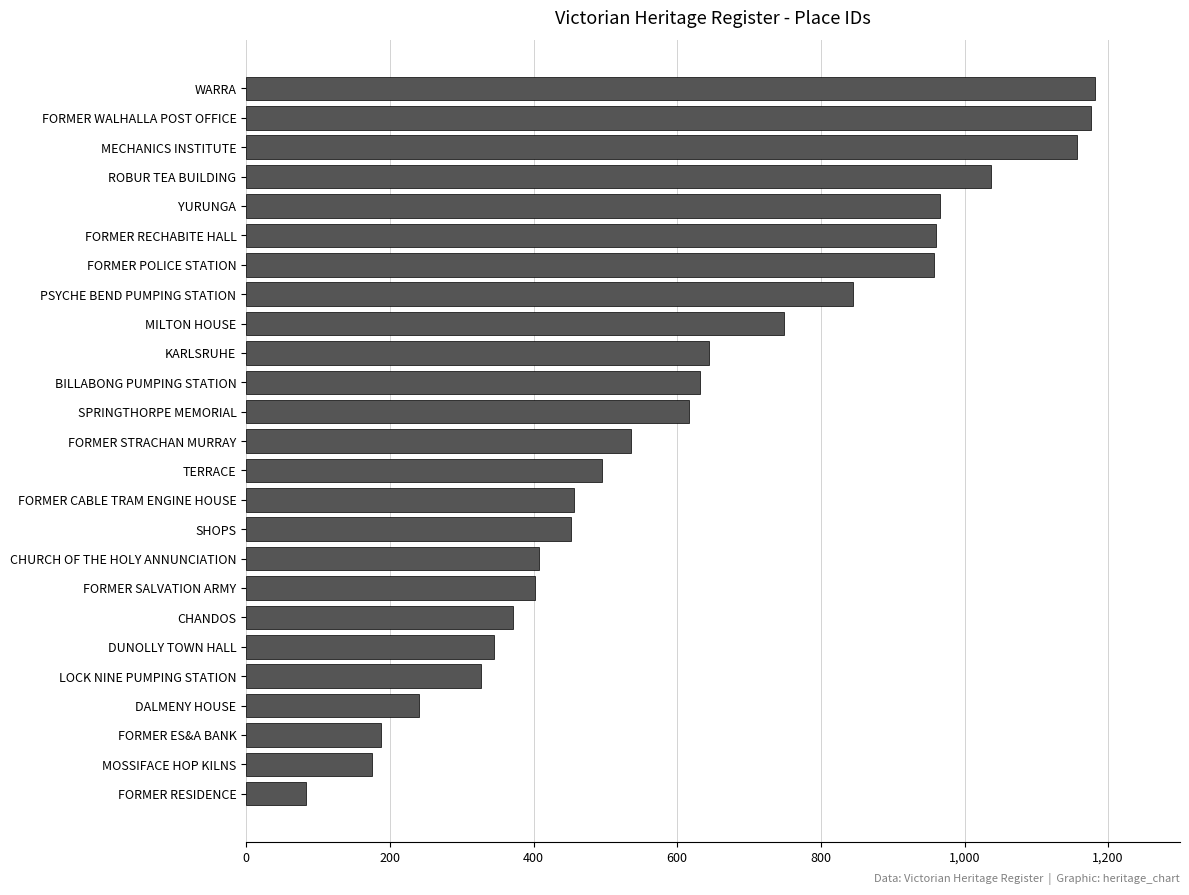

What is the sum of all values?

15399